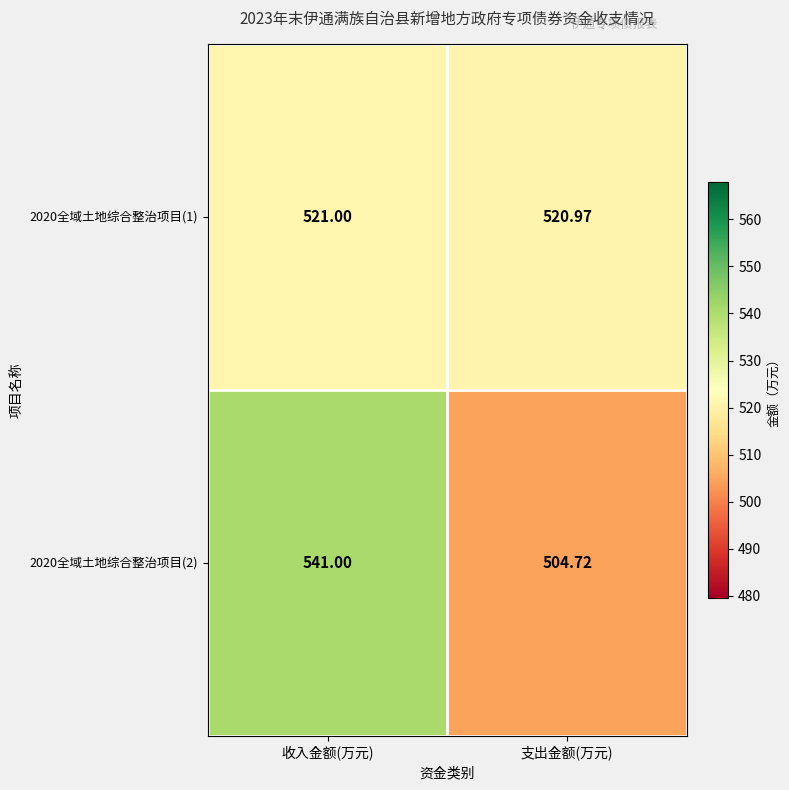

What is the greatest value displayed?

541.0